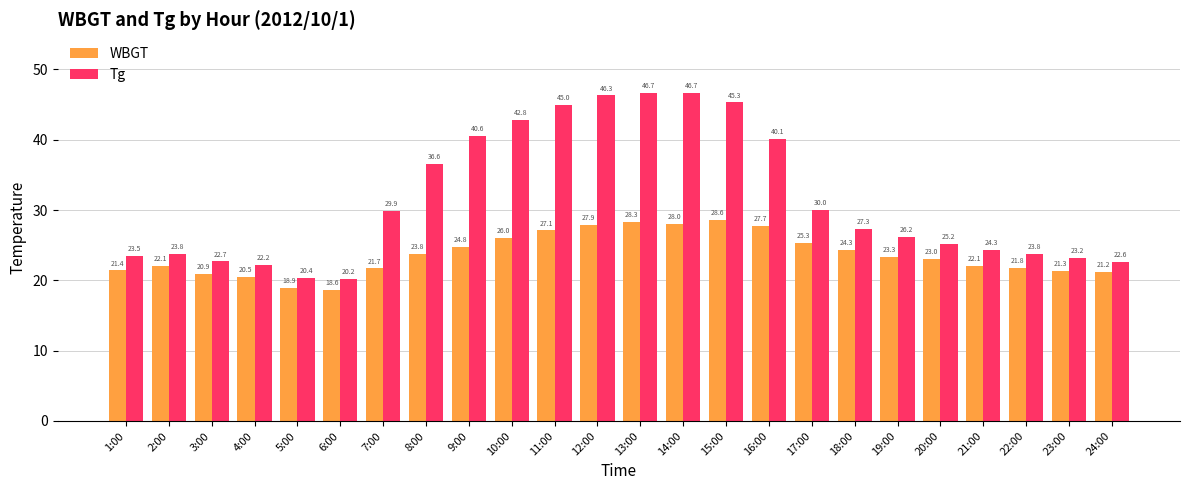

What is the difference between the WBGT values at 3:00 and 2:00?

1.2